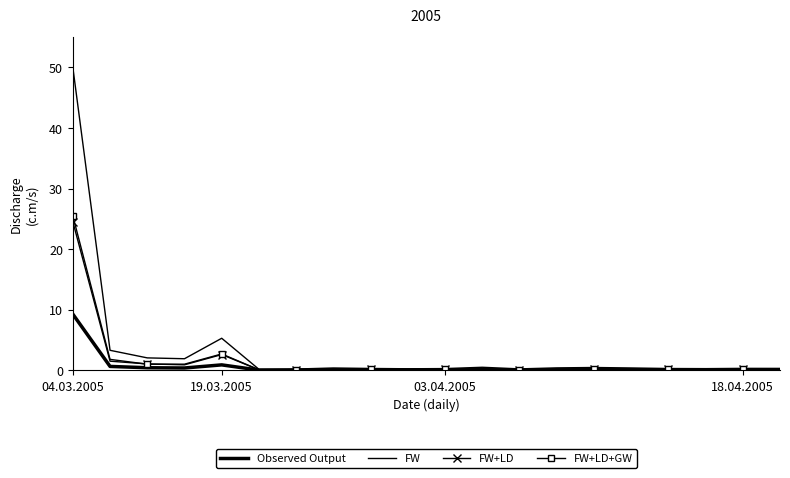

True or false: FW+LD+GW and Observed Output cross at least once.

False